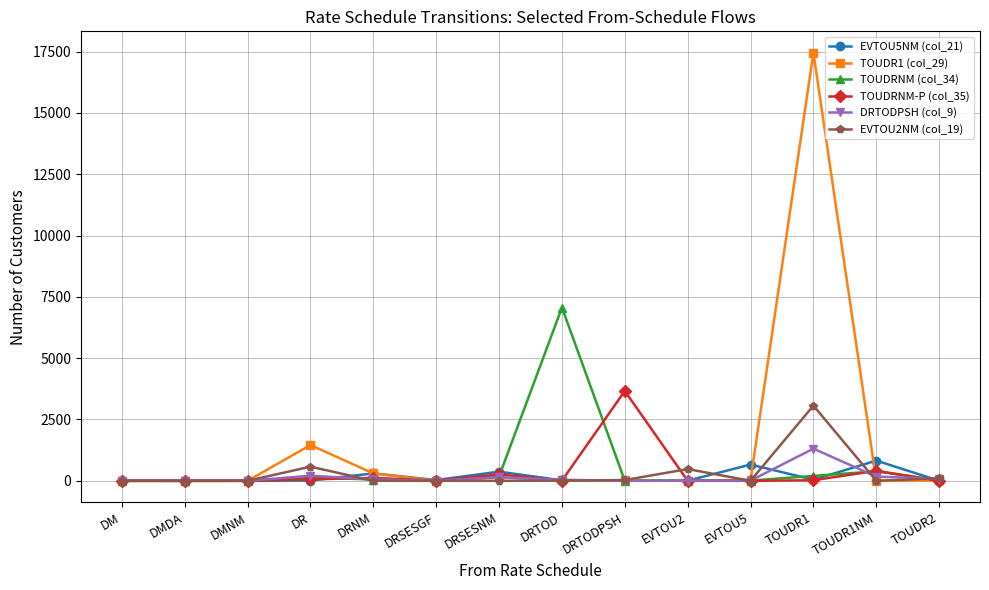

What is the maximum value shown in the chart?

17452